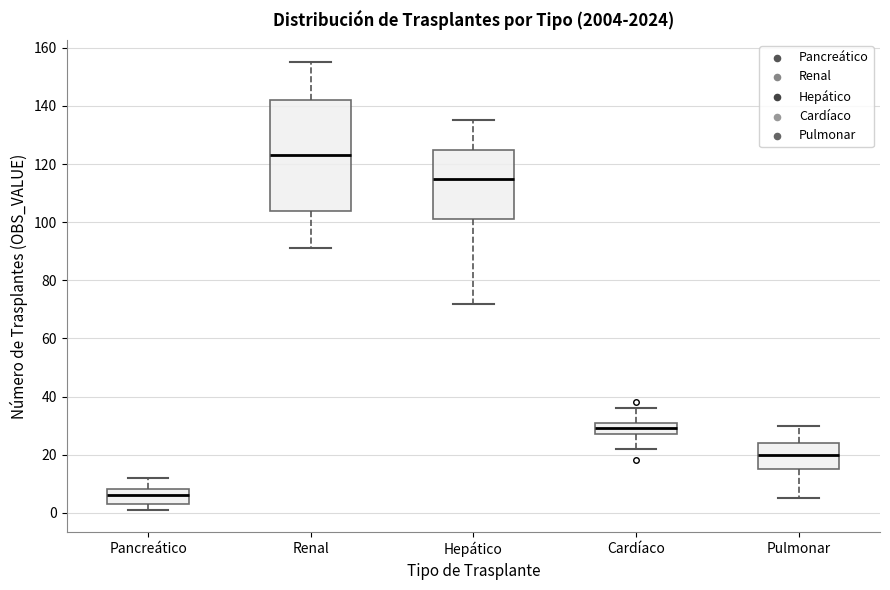

Which box's median line is the lowest?

Pancreático